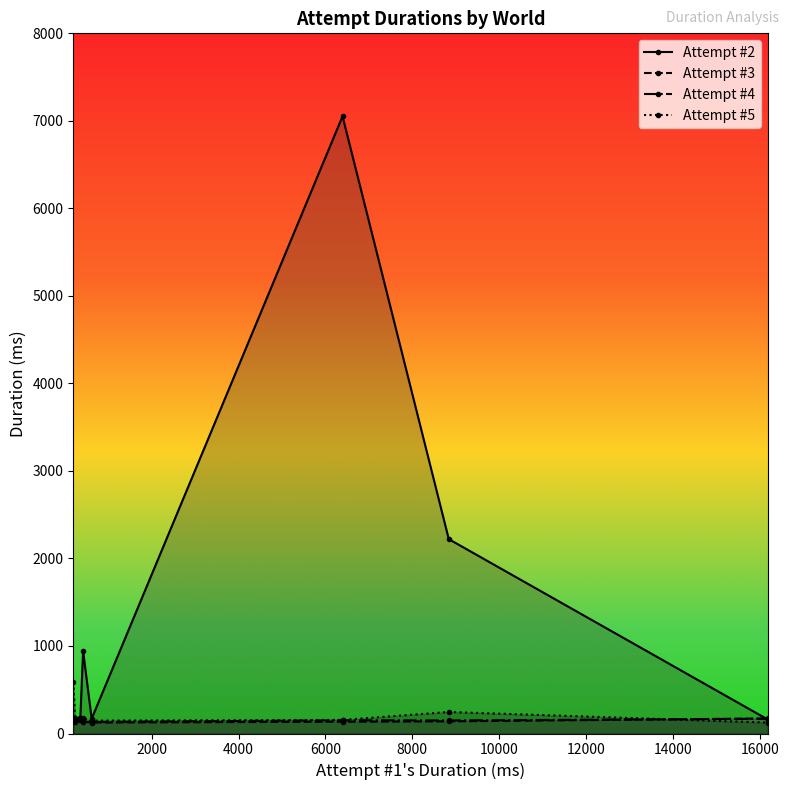

Which series has the widest spread of values?

Attempt #2